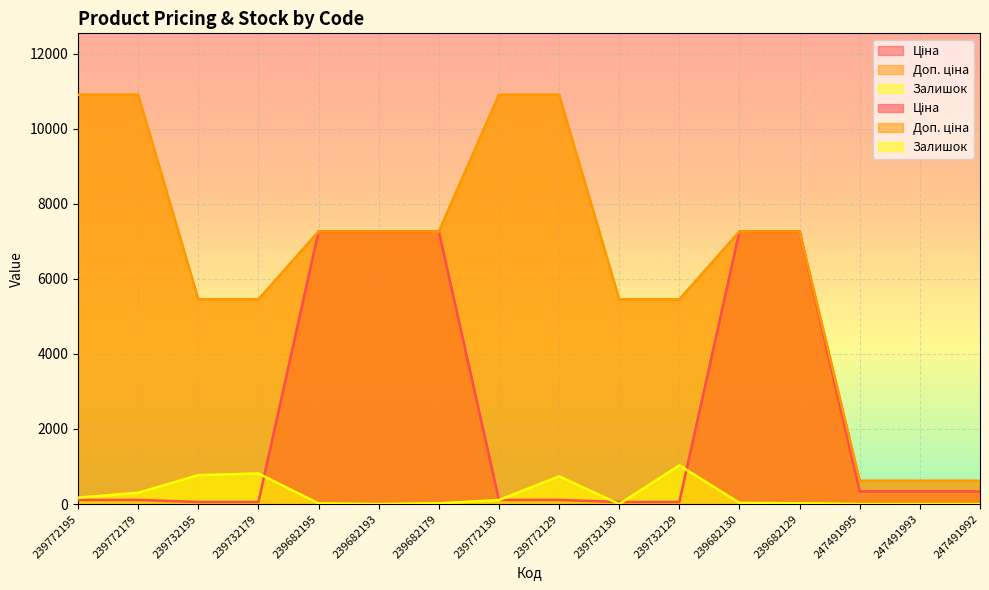

True or false: Залишок and Доп. ціна cross at least once.

False